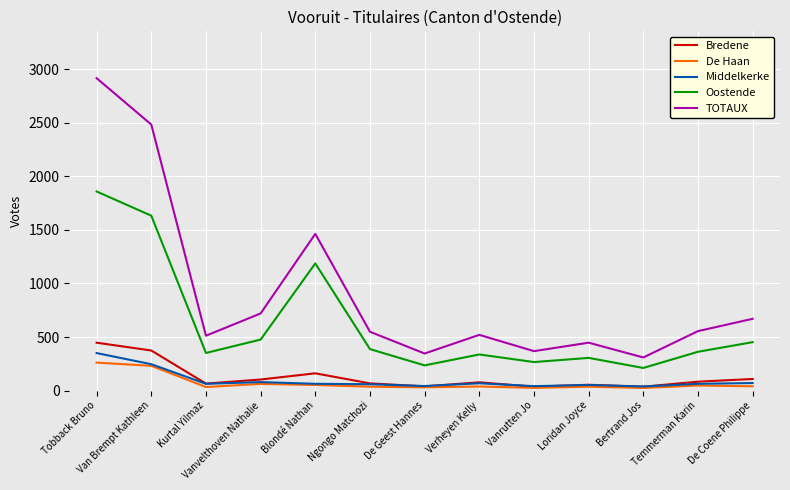

What is the total value across all series at Tobback Bruno?

5834